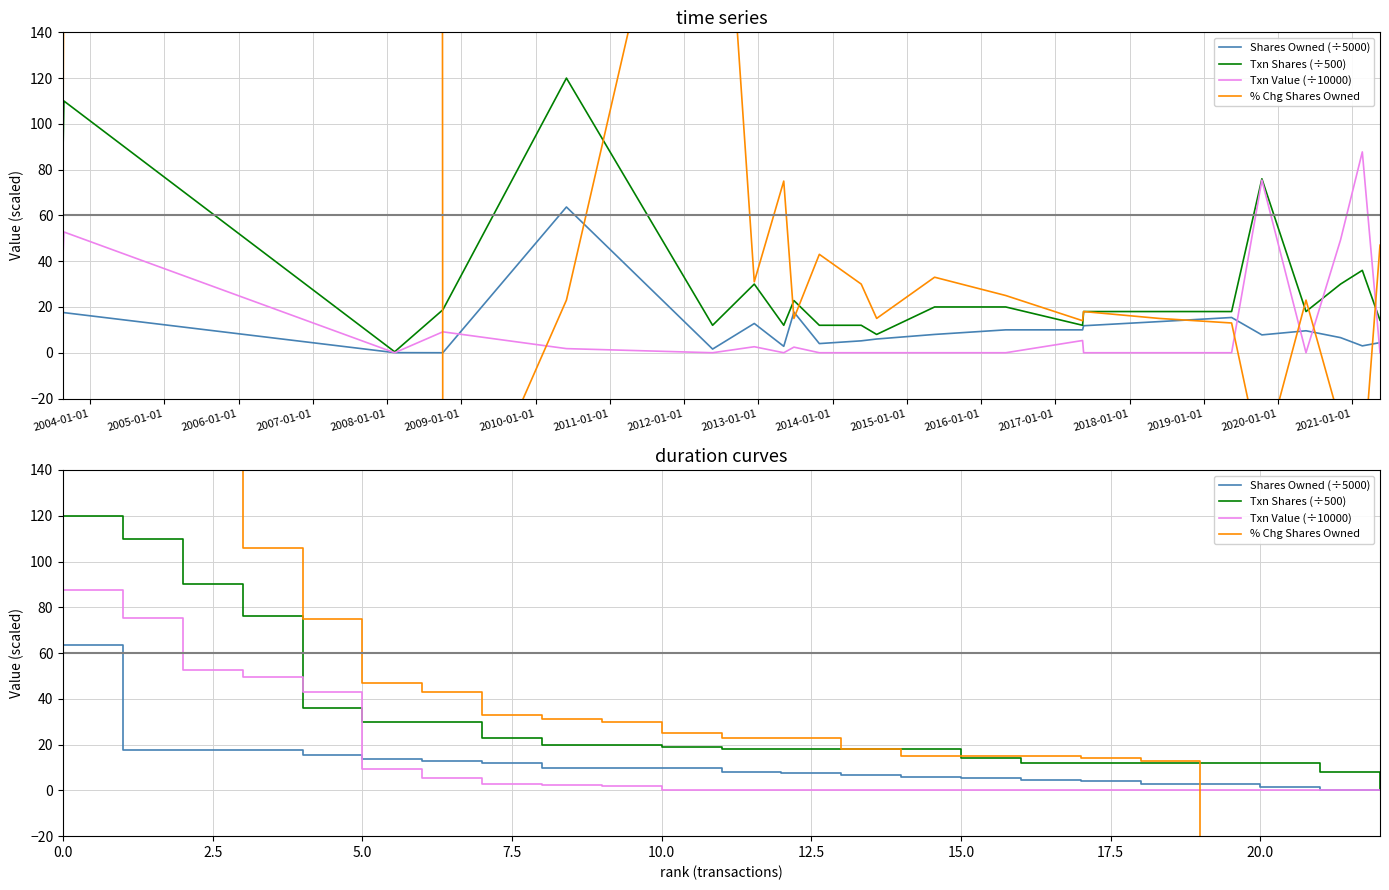

Is the value of % Chg Shares Owned at 2017-01-01 greater than the value of Txn Shares (÷500) at 2009-01-01?

No